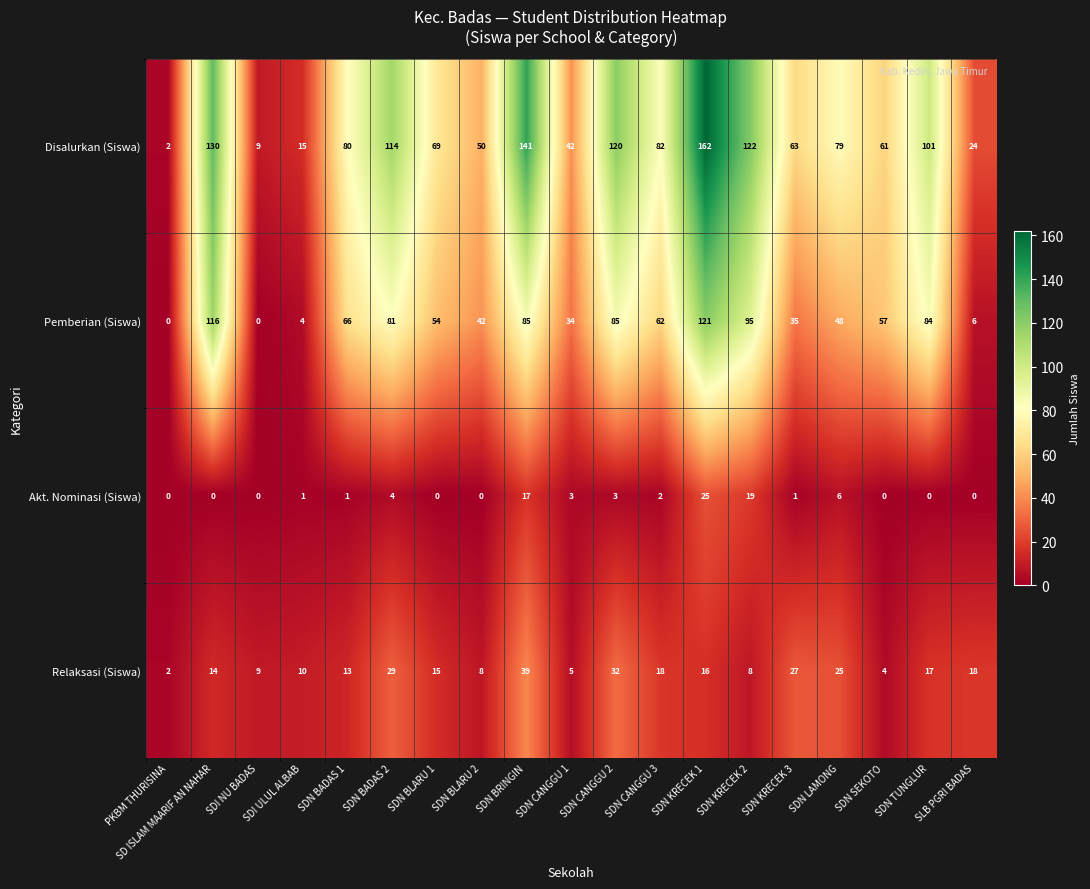

List the series in order of their overall mean, highest first.

Disalurkan (Siswa), Pemberian (Siswa), Relaksasi (Siswa), Akt. Nominasi (Siswa)